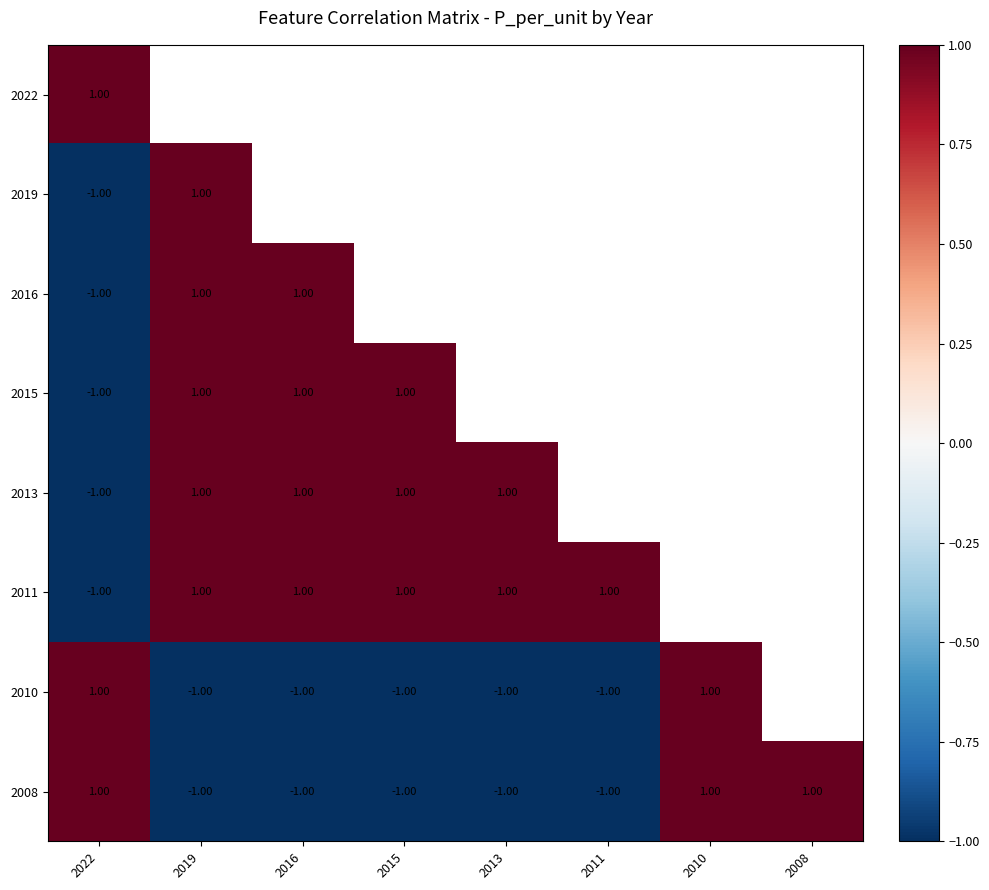

At how many categories does at least one series exceed 0?

8